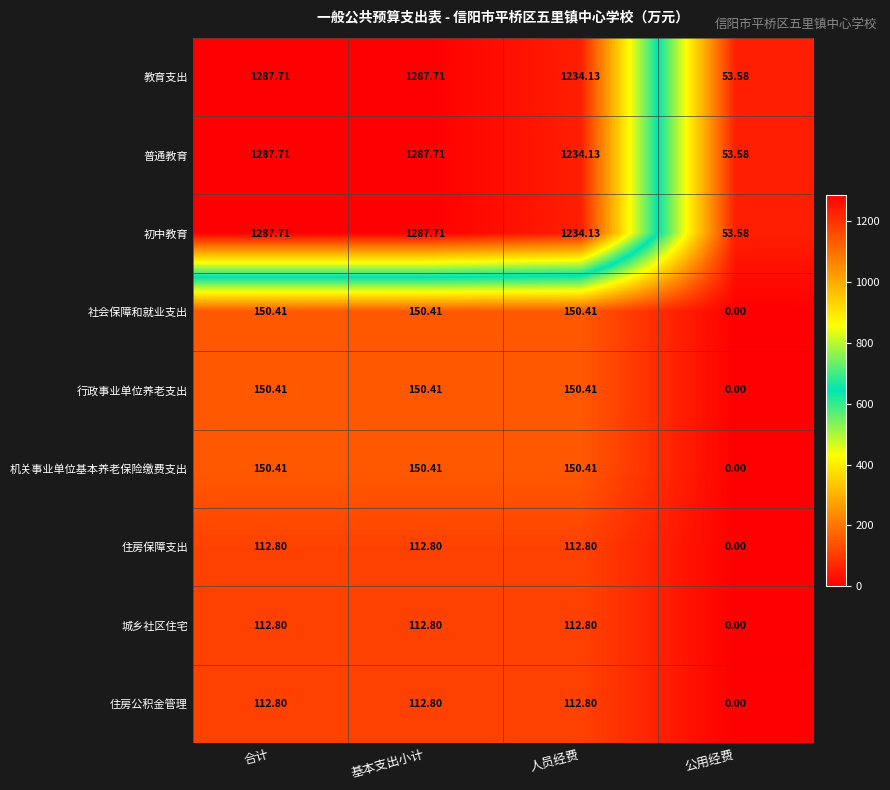

Which category has the lowest value across all series?

公用经费